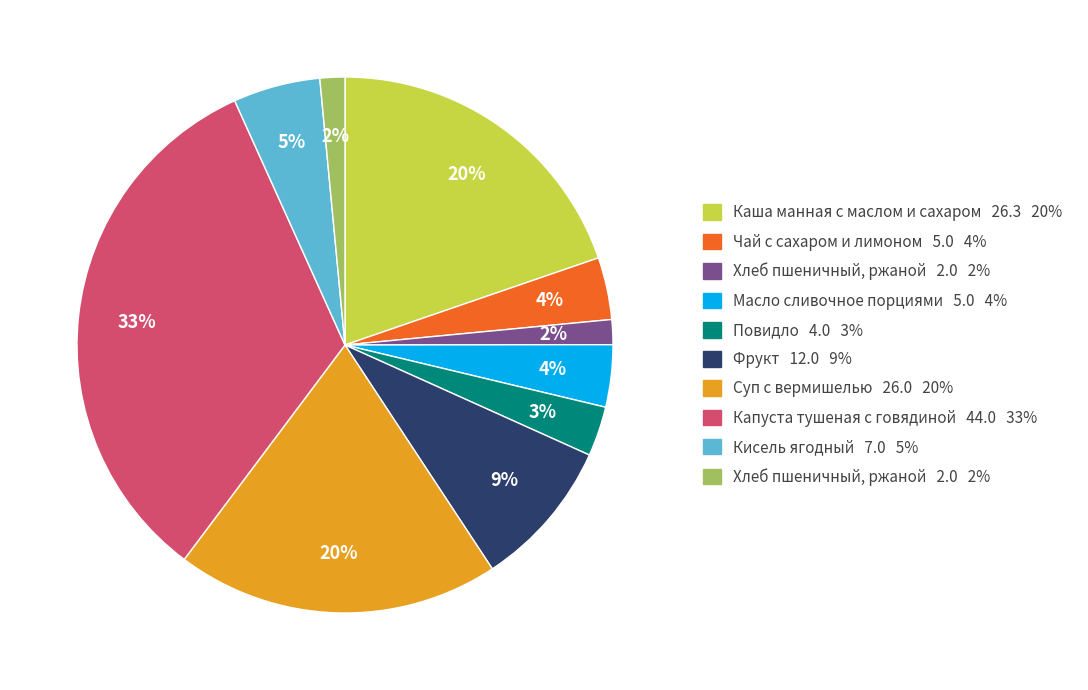

Does any single category account for the majority?

No